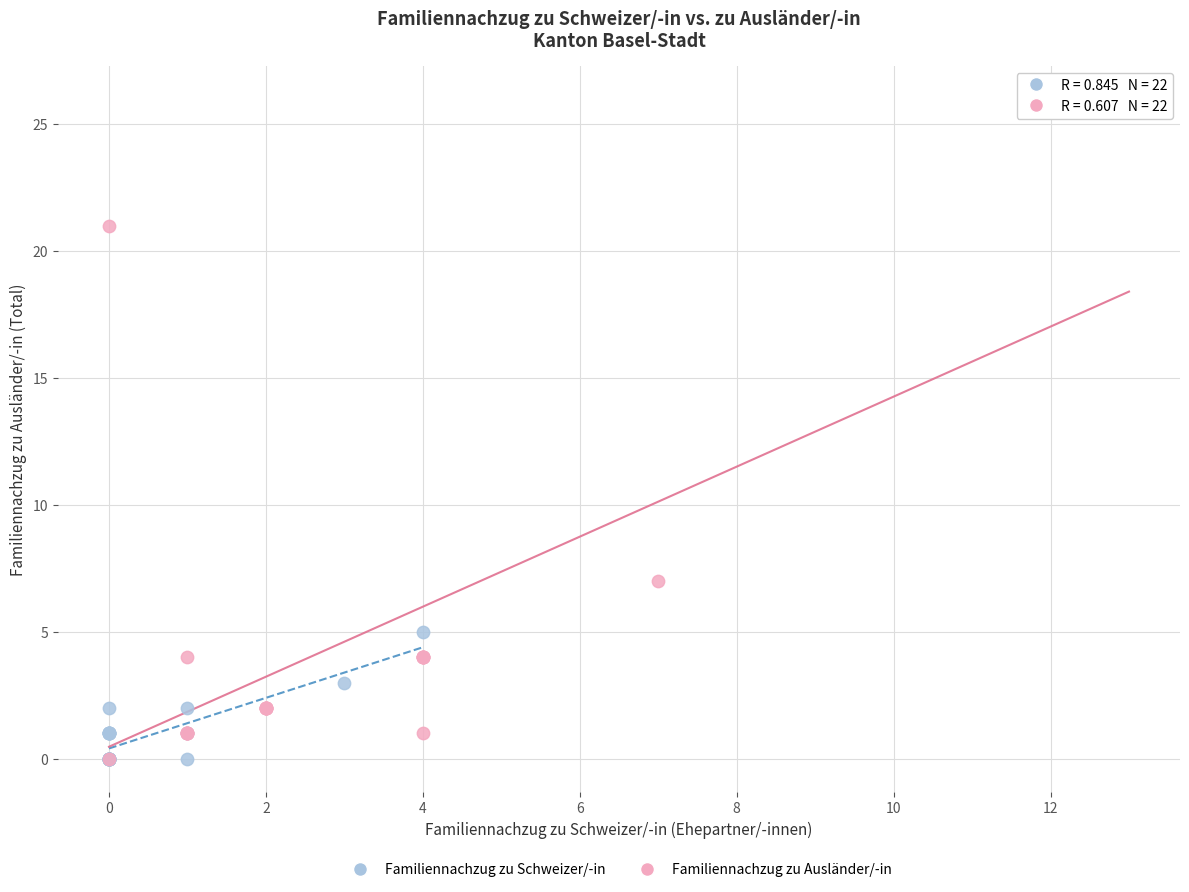

Which series contains the highest Y value?

Familiennachzug zu Ausländer/-in